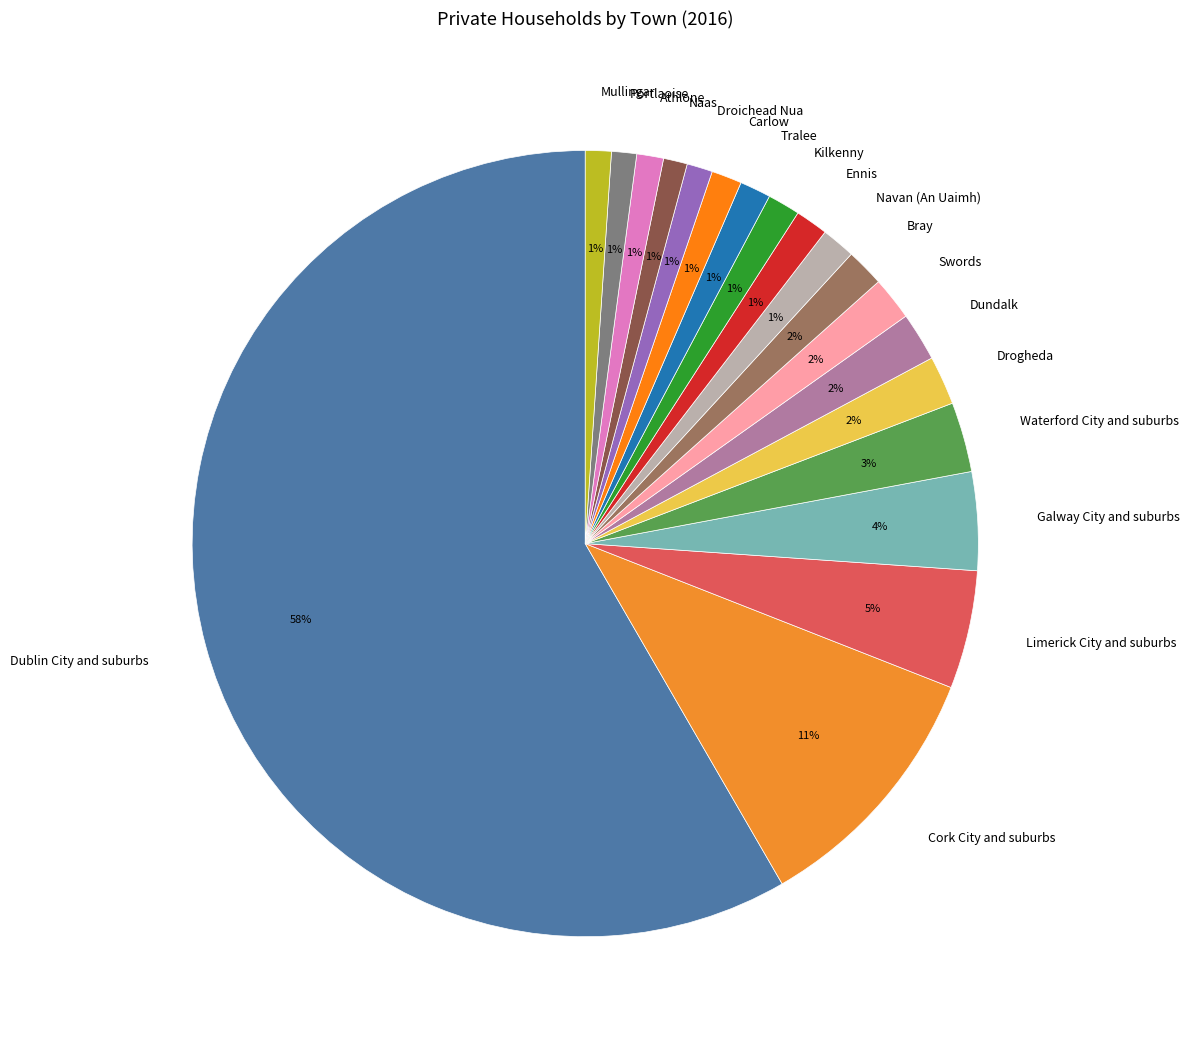

To the nearest percent, what portion does Mullingar represent?

1%